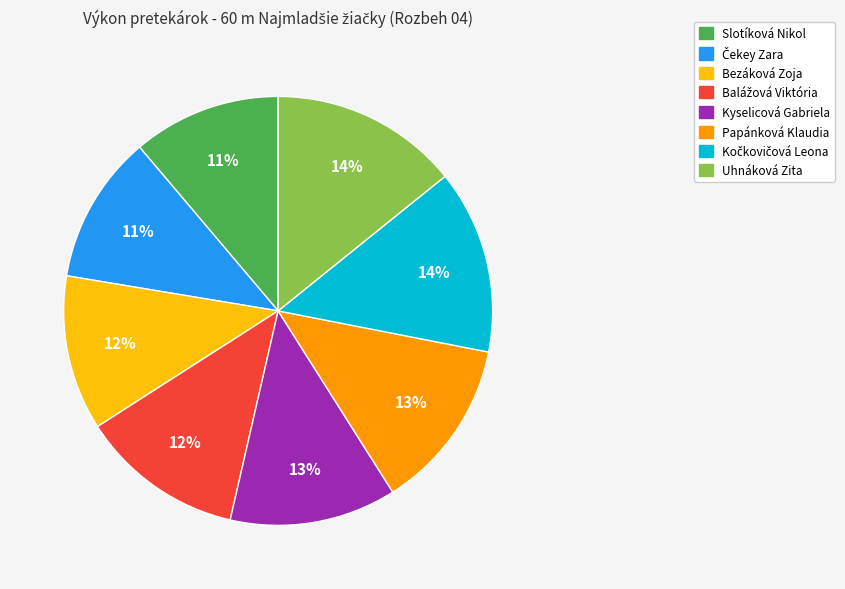

True or false: Kyselicová Gabriela accounts for 13% of the total.

True